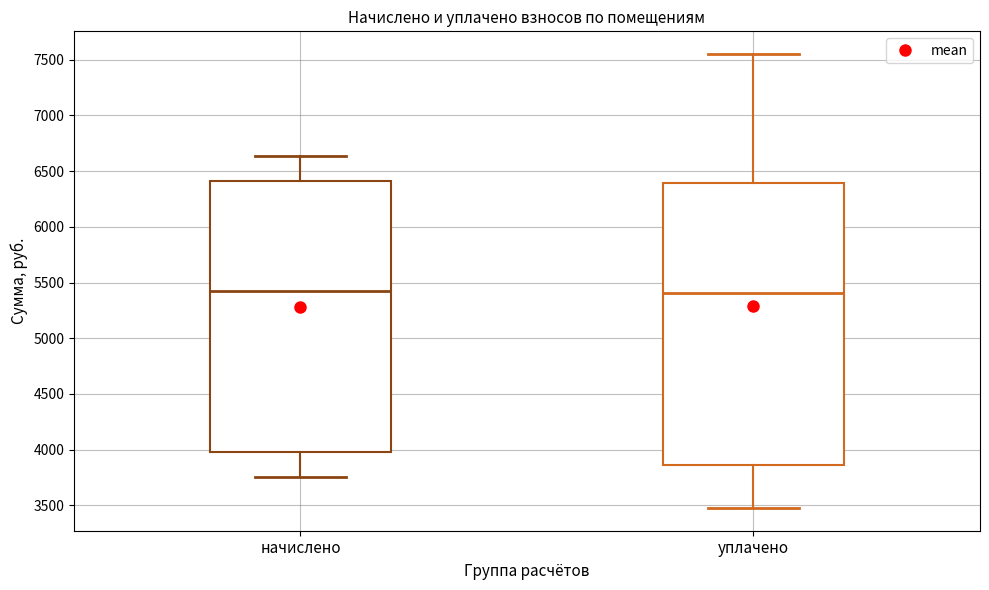

Where does the lower whisker of the box for начислено end on the y-axis? The values are not printed on the chart, so give them approximately, as read against the axis.

3750